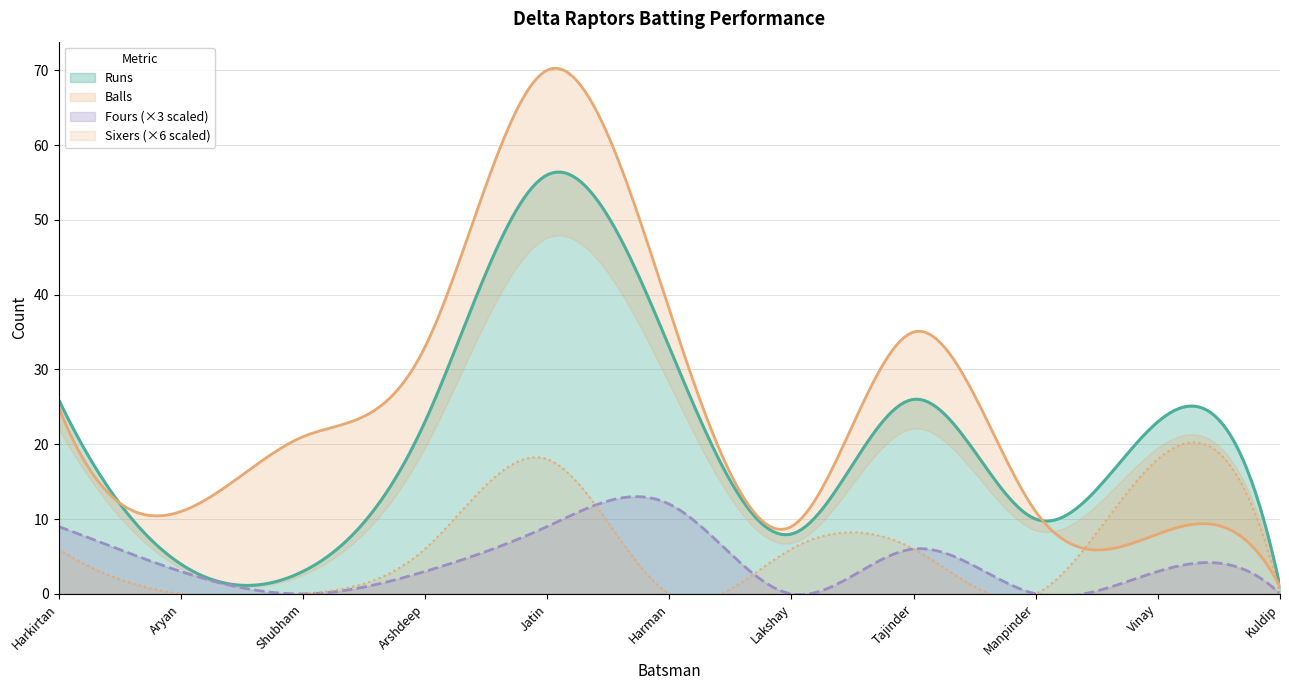

True or false: Runs and Fours cross at least once.

False